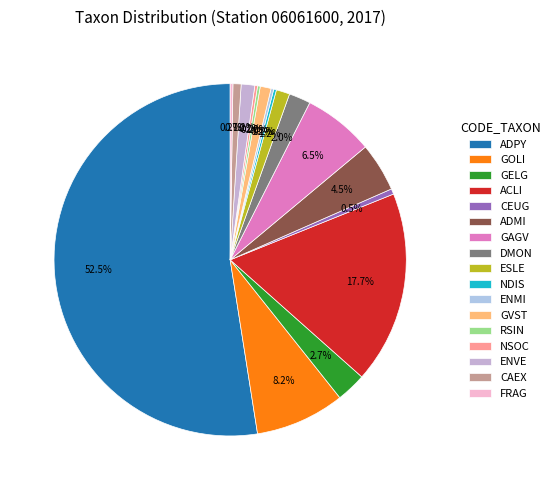

How many segments does this pie chart have?

17